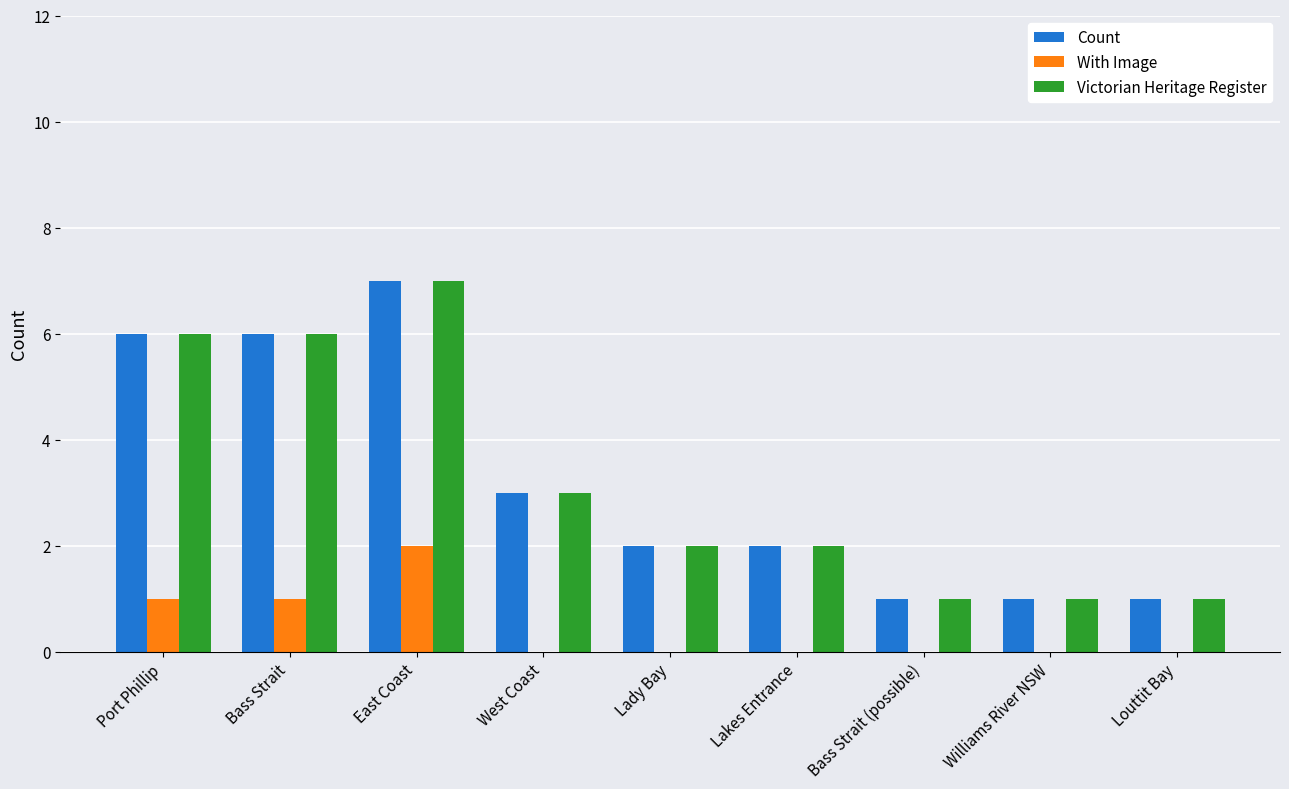

Count the Victorian Heritage Register values in the range 1 to 6.

8